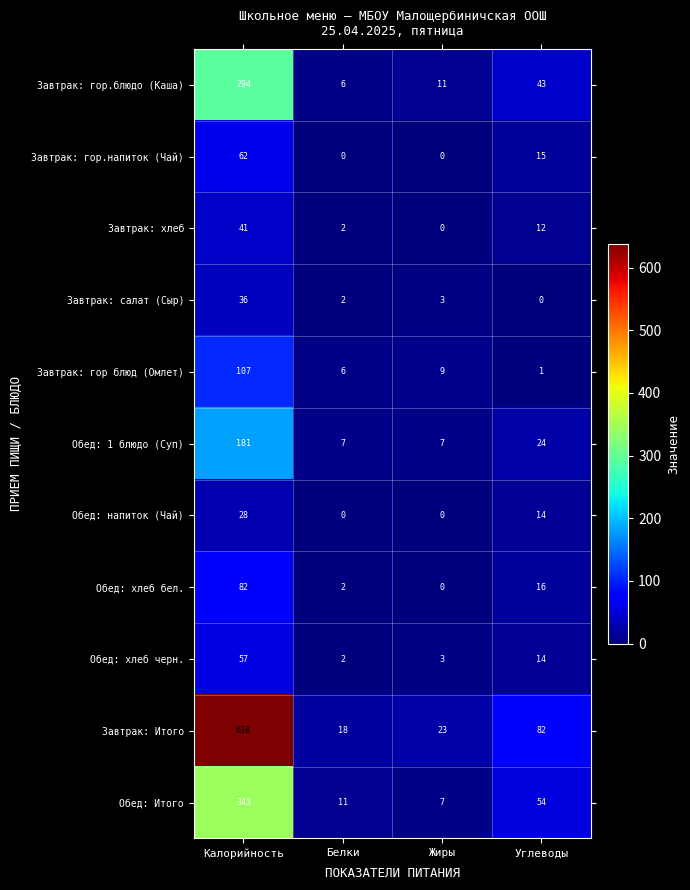

At how many categories does at least one series exceed 515?

1